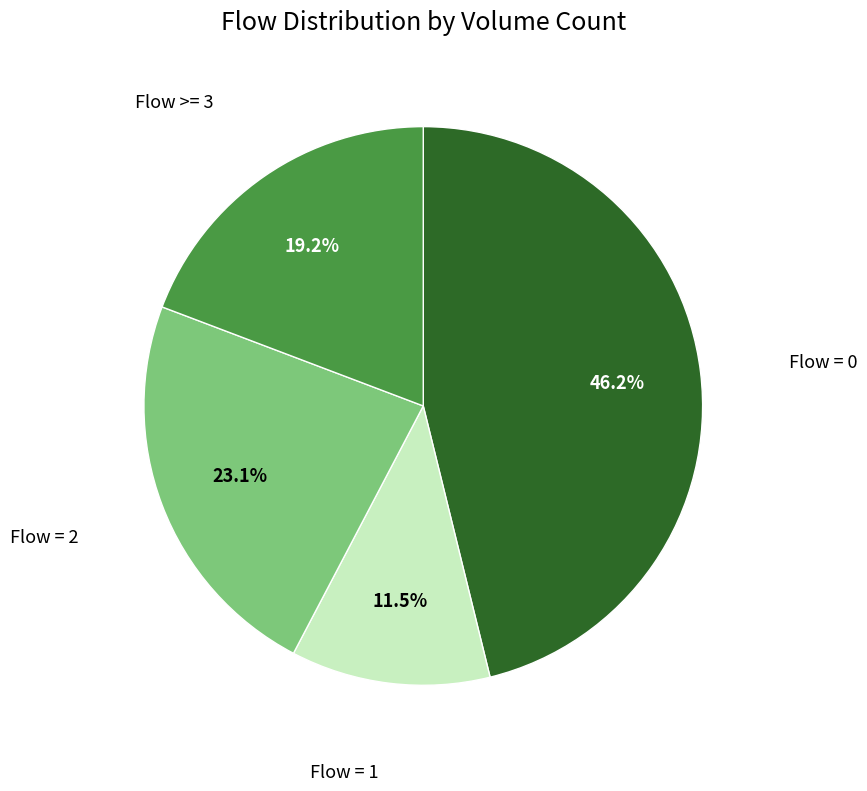

Is there any slice that represents more than half of the pie?

No